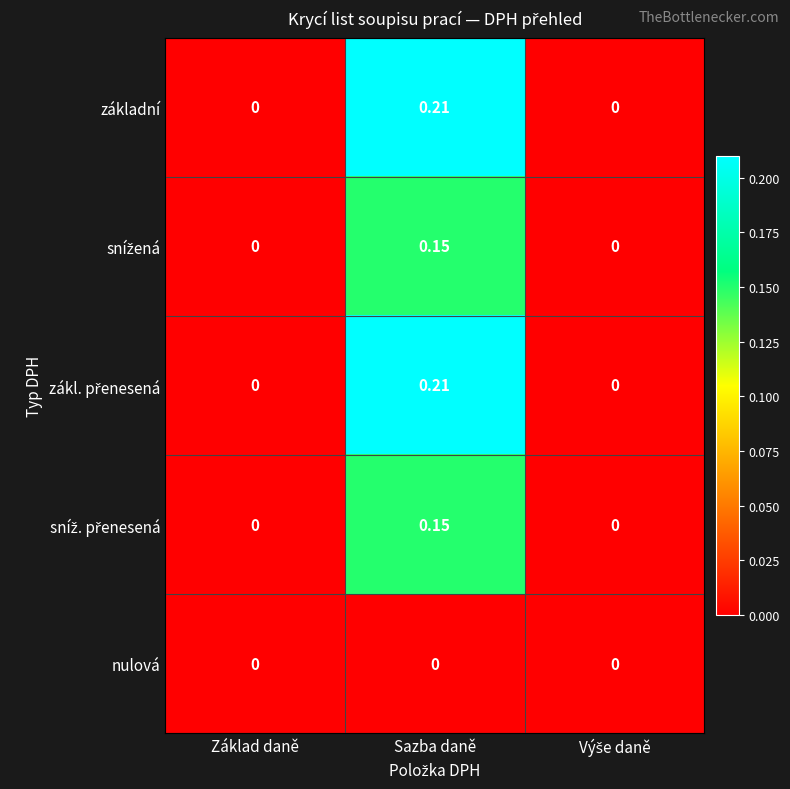

At which category is the sum across all series the highest?

Sazba daně